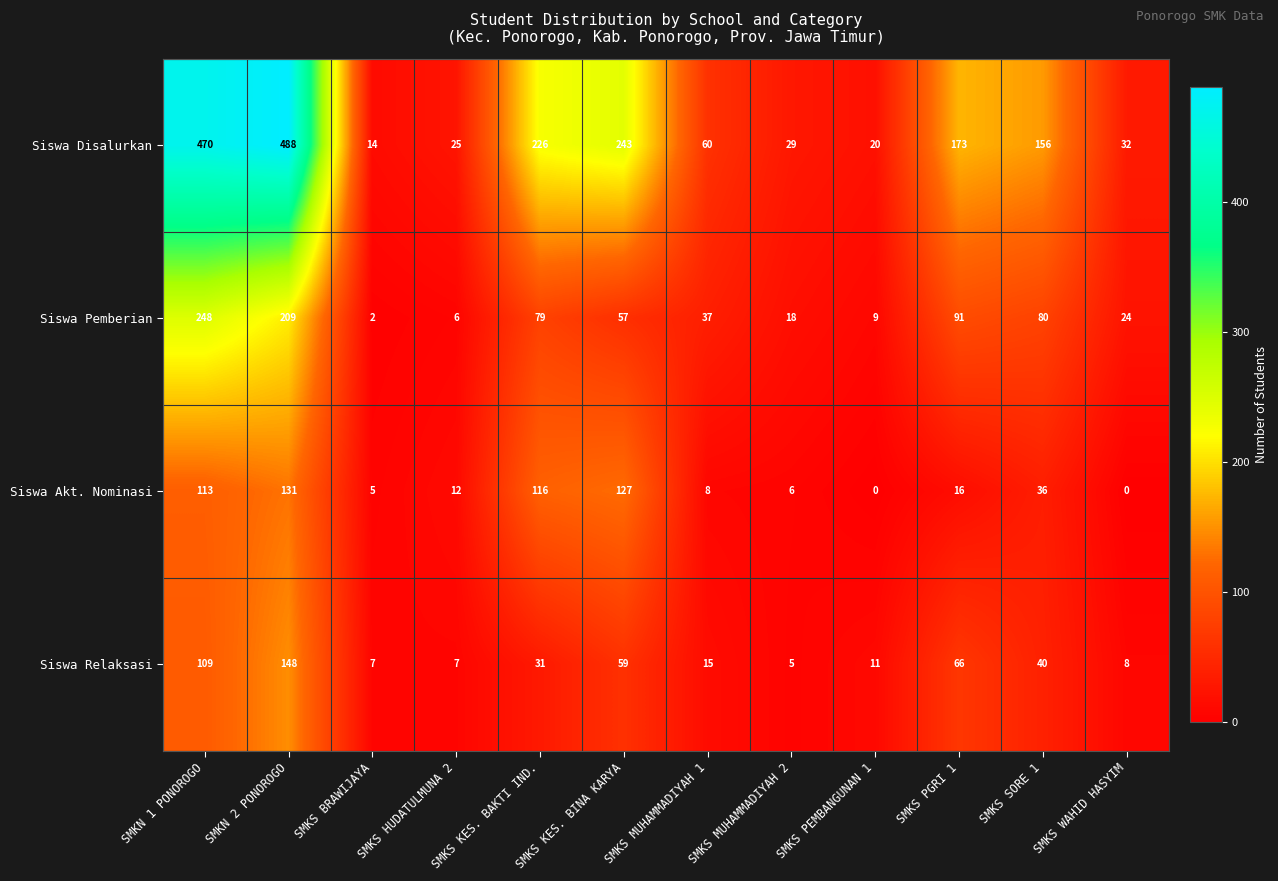

Which series has the largest total across all categories?

Siswa Disalurkan